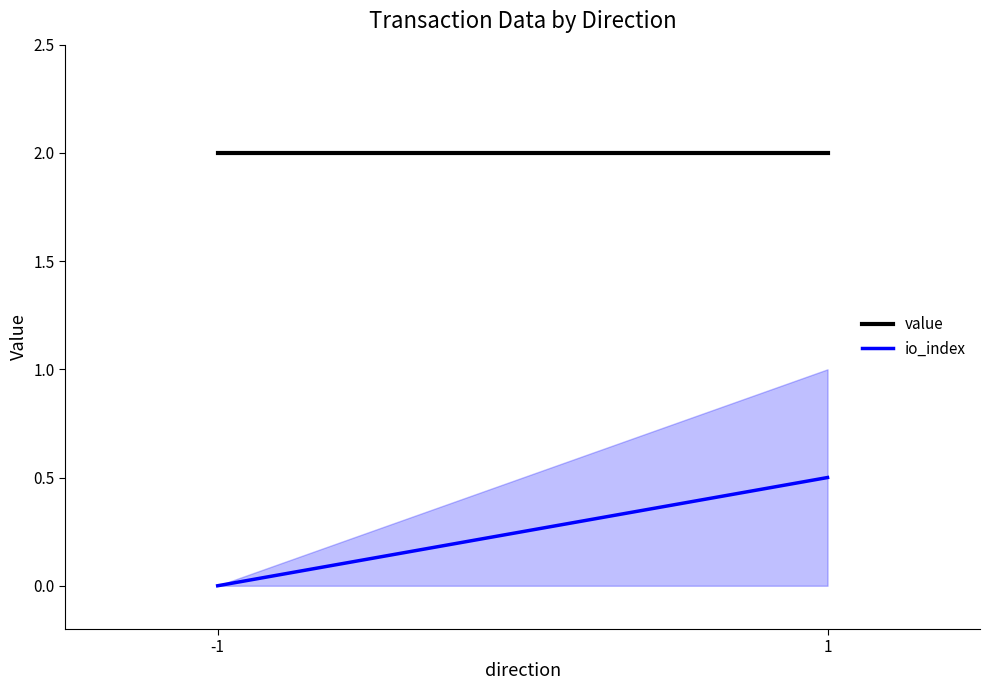

Where is value nearest to the value 2?

-1